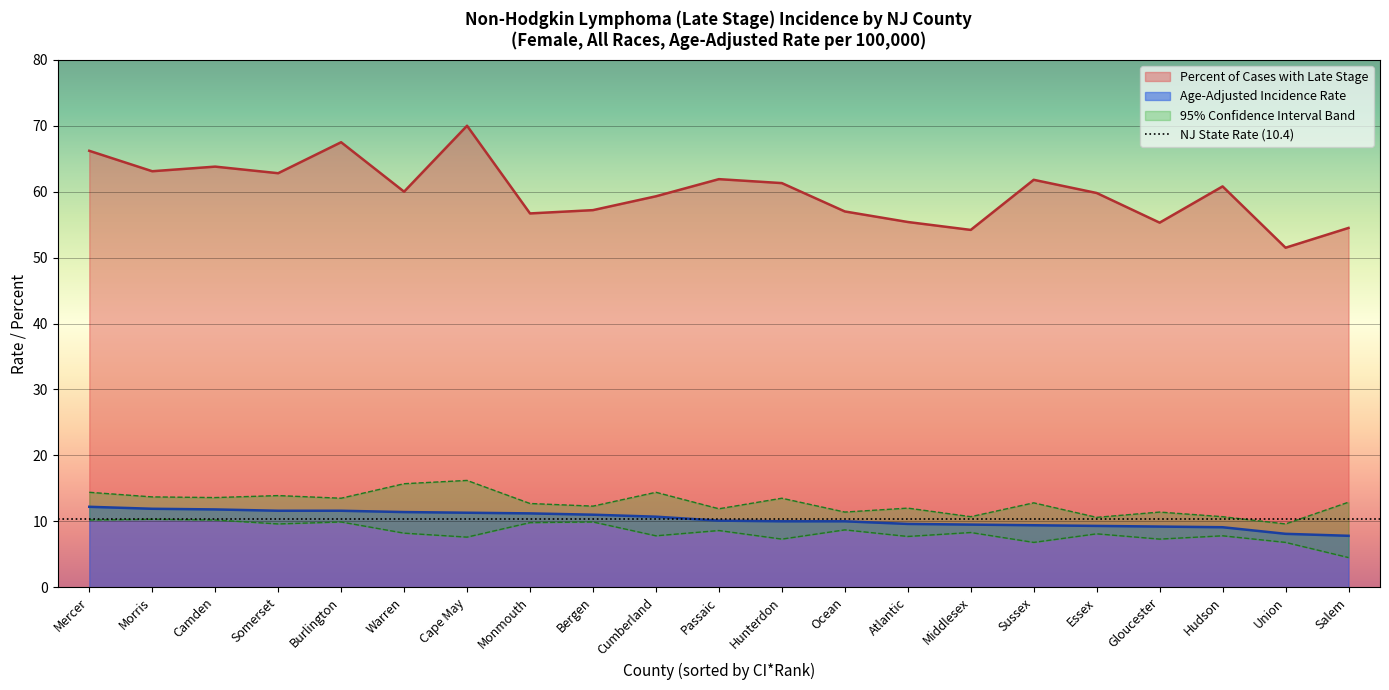

What is the difference between the highest and lowest values at Somerset?

53.2